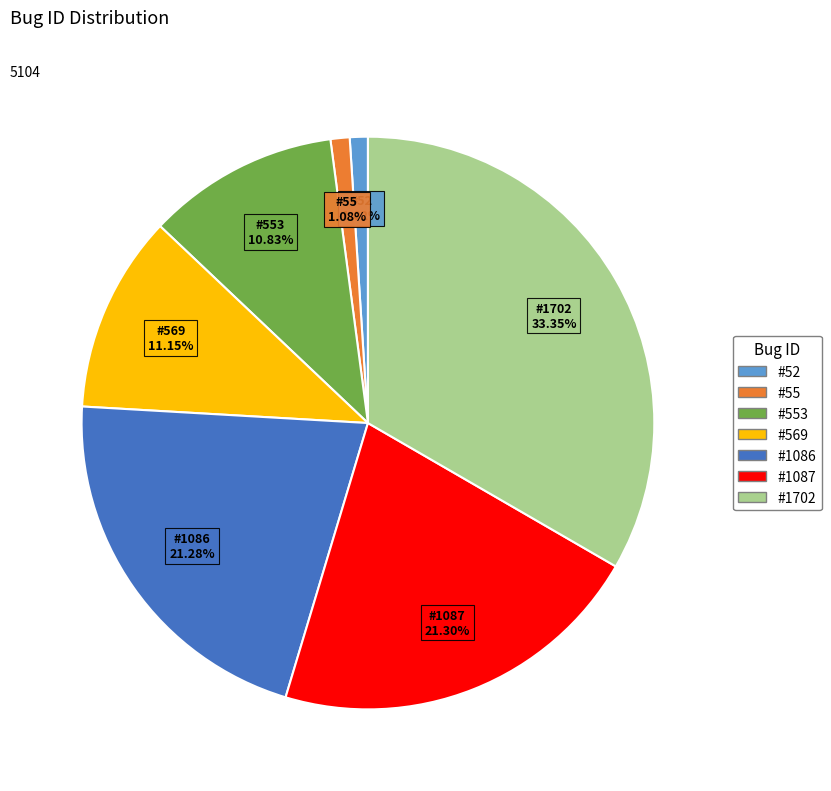

Is there a majority slice in this chart?

No